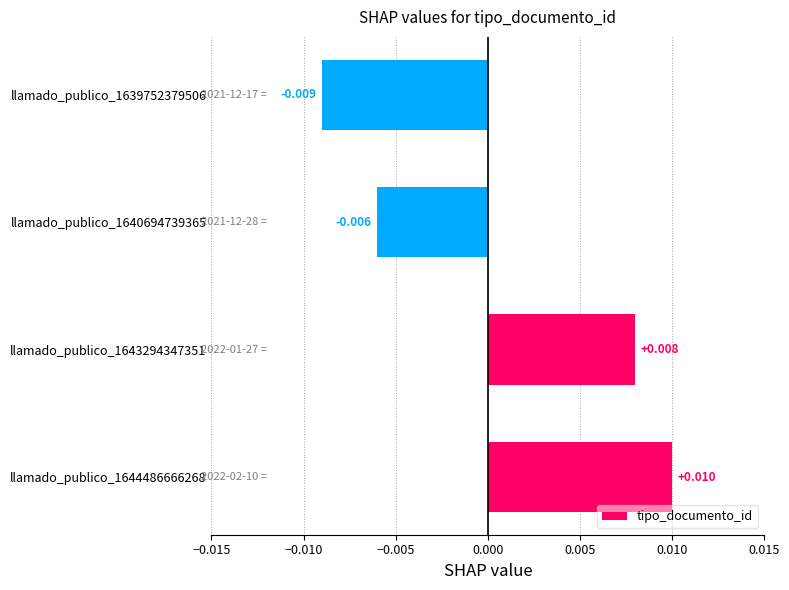

How many values are below 0?

2